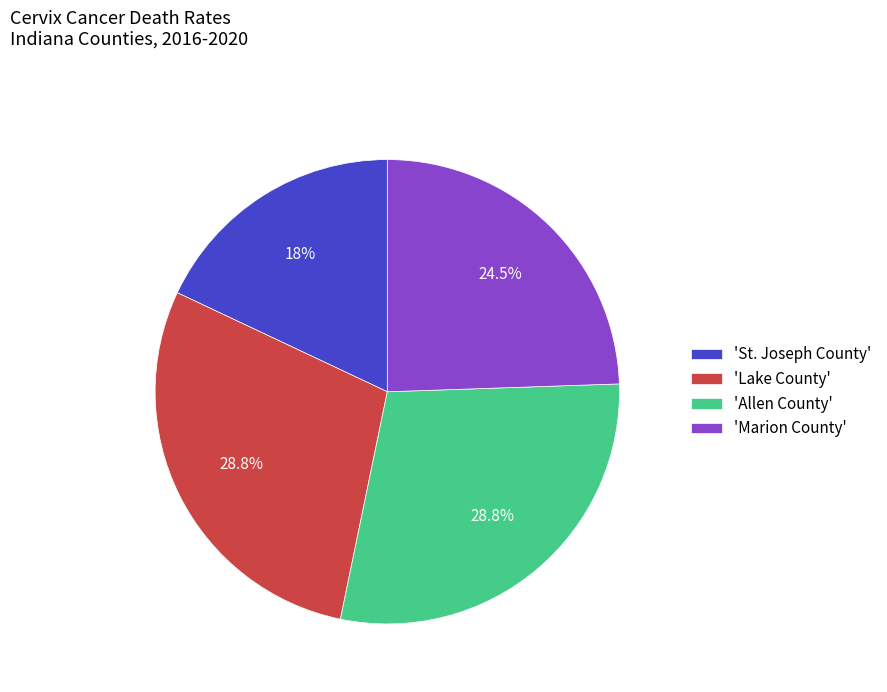

Does 'St. Joseph County' represent more than half of the total?

No